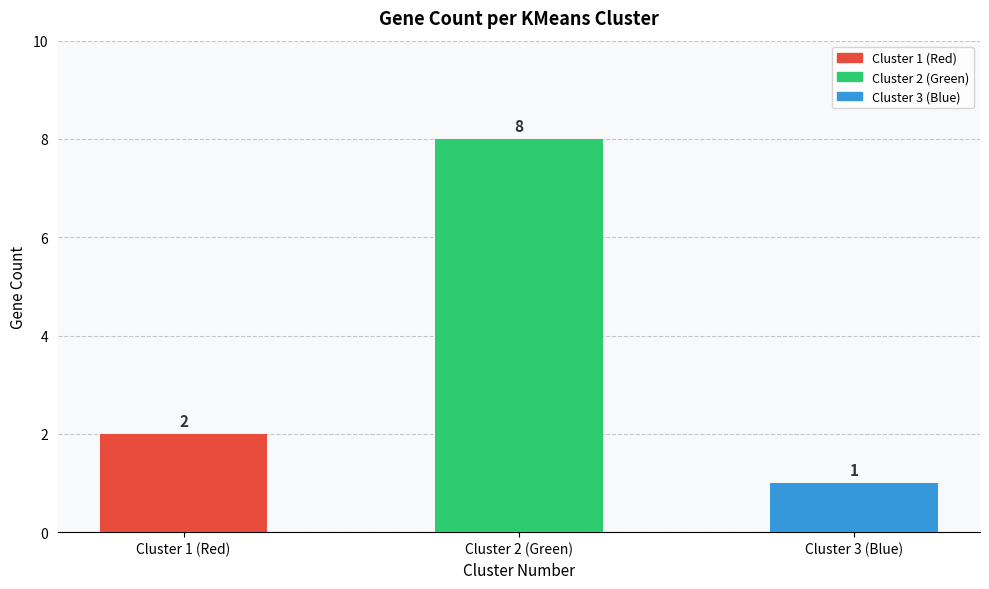

What position from the left is Cluster 1 (Red)?

1